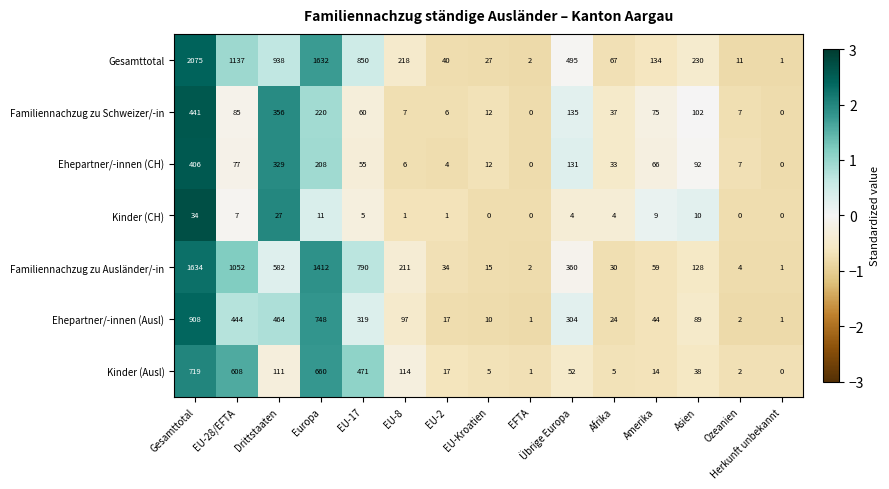

True or false: Ehepartner/-innen (Ausl) has a value of 17 at EU-2.

True